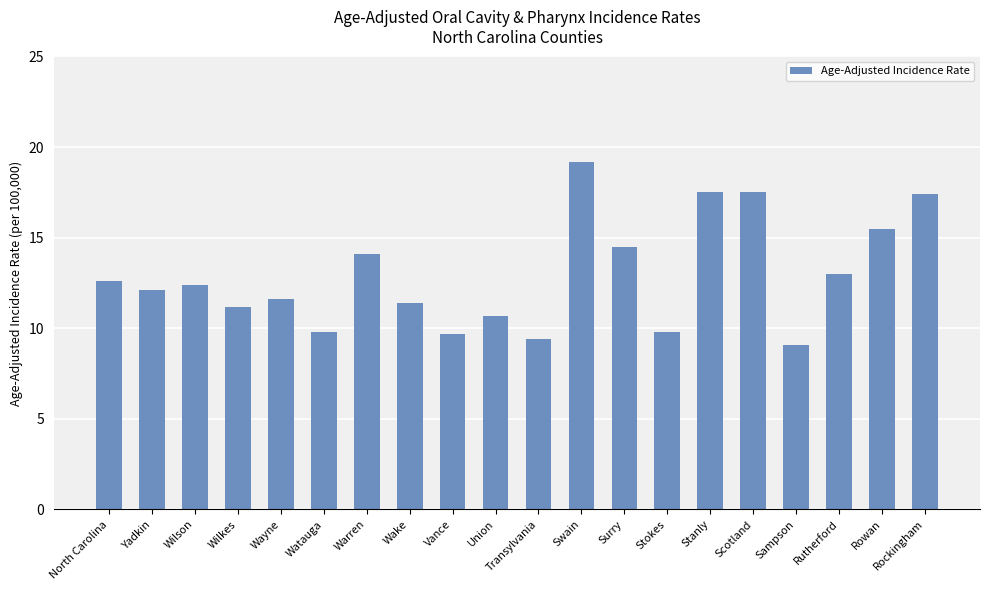

The value at Rockingham is 28.6. True or false?

False